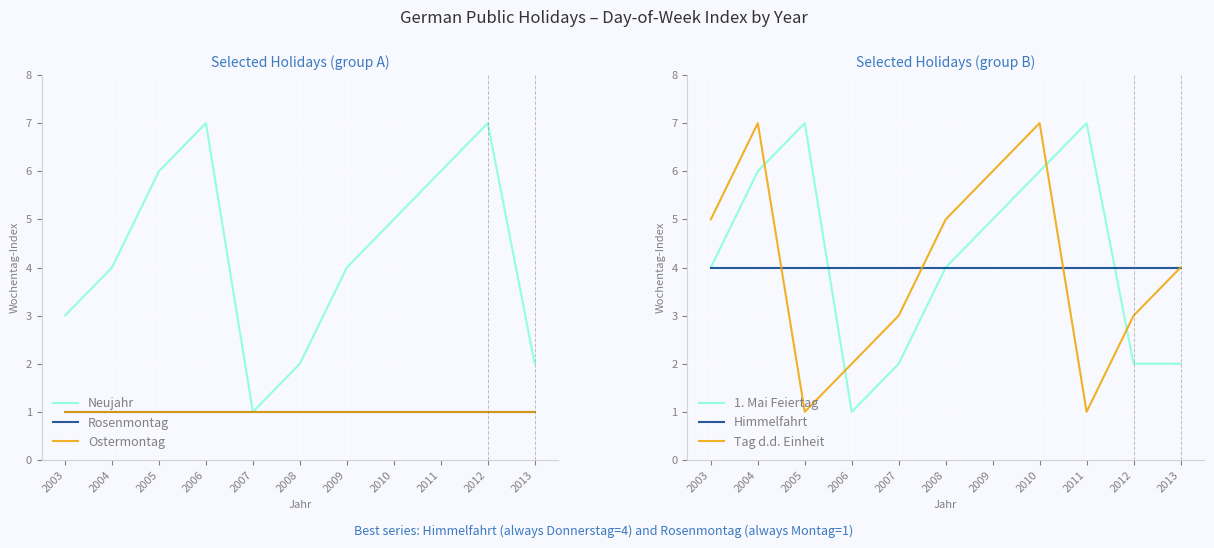

Does the chart display data point markers on the line(s)?

No